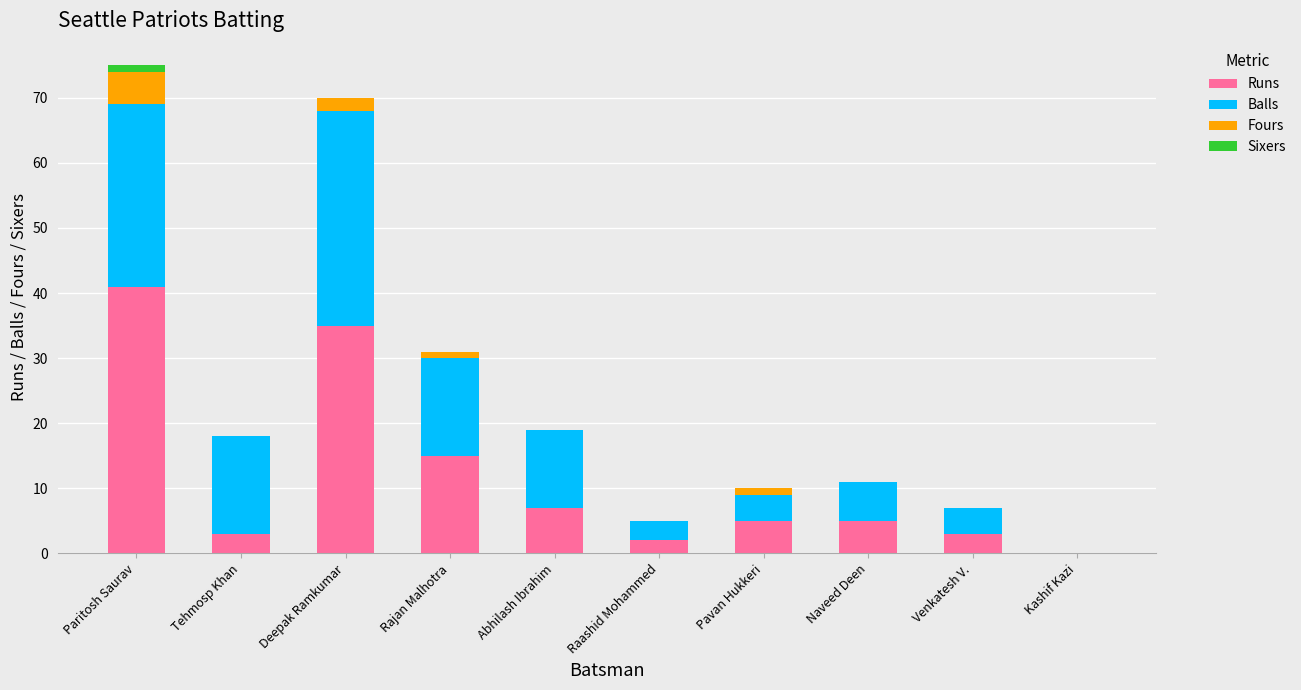

What is the total value across all series at Abhilash Ibrahim?

19